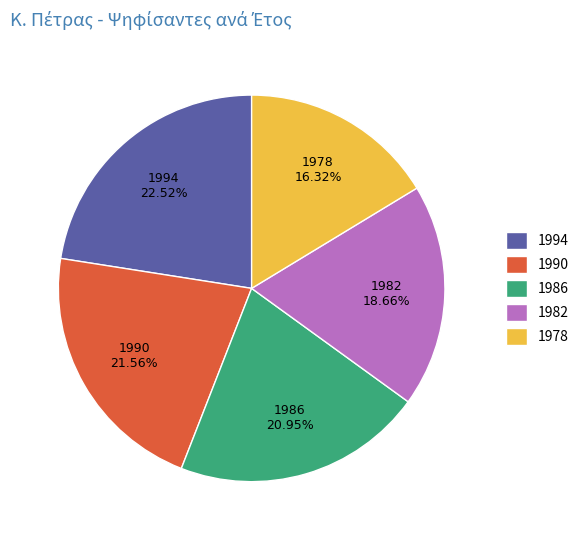

What is the largest slice in the pie chart?

1994